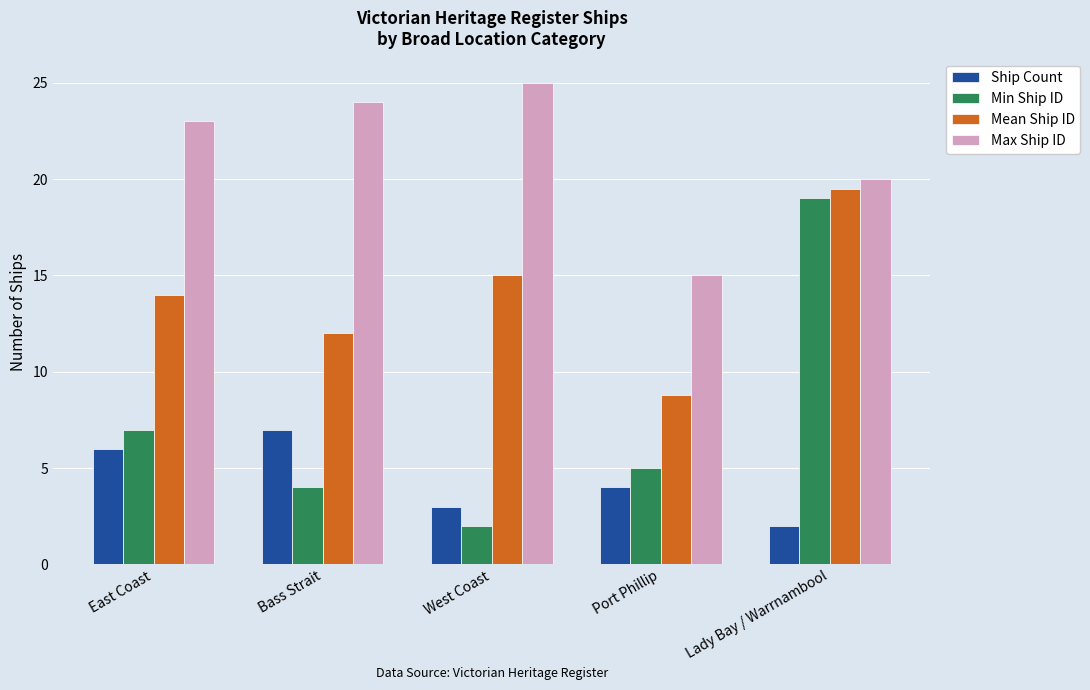

At which category is the sum across all series the highest?

Lady Bay / Warrnambool